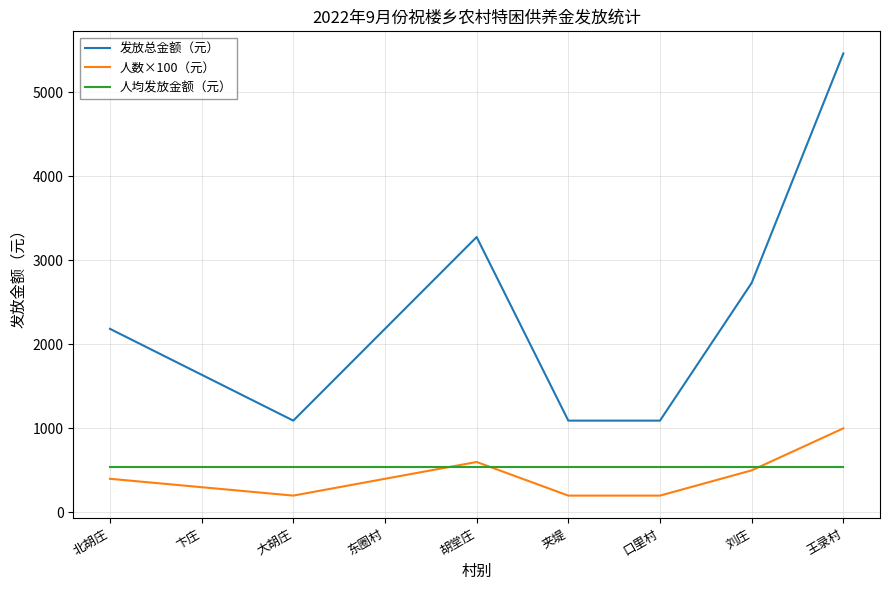

How many values in the 人数×100（元） series are below 400?

4